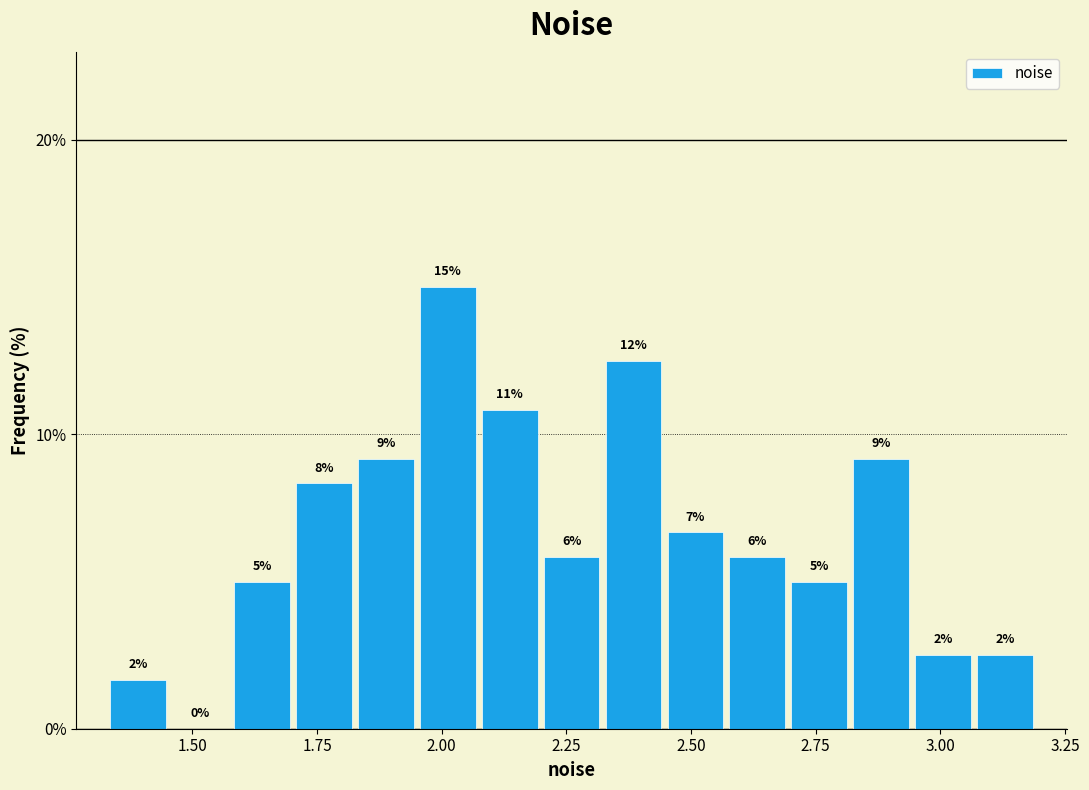

Read against the x-axis, roughly where is the centre of the tallest bar?

2.00